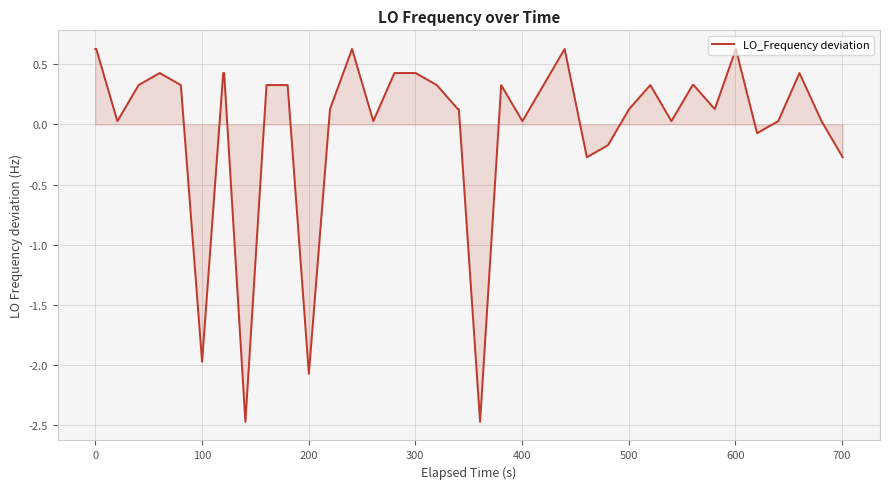

What is the maximum value shown in the chart?

0.6